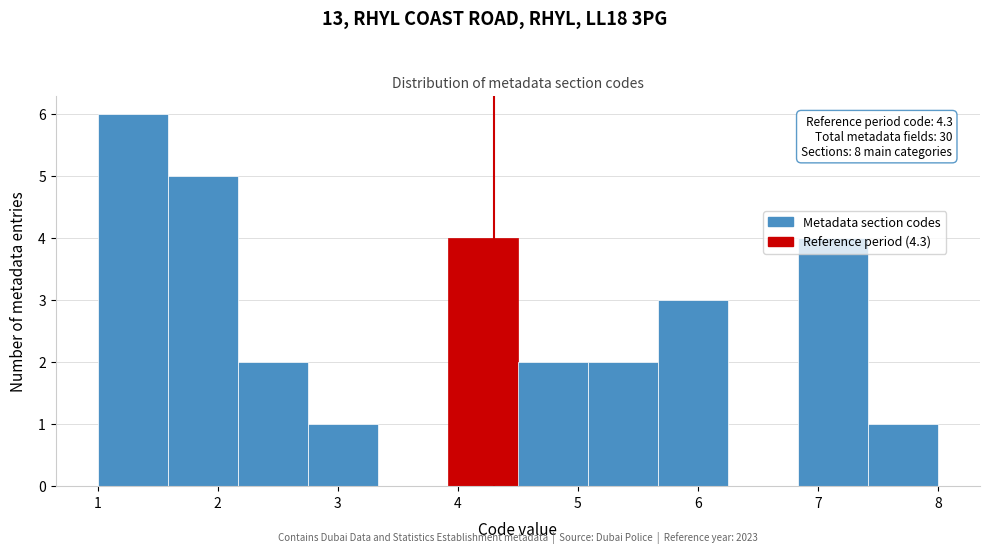

Which range on the x-axis has the tallest bar?

1.0 to 1.6